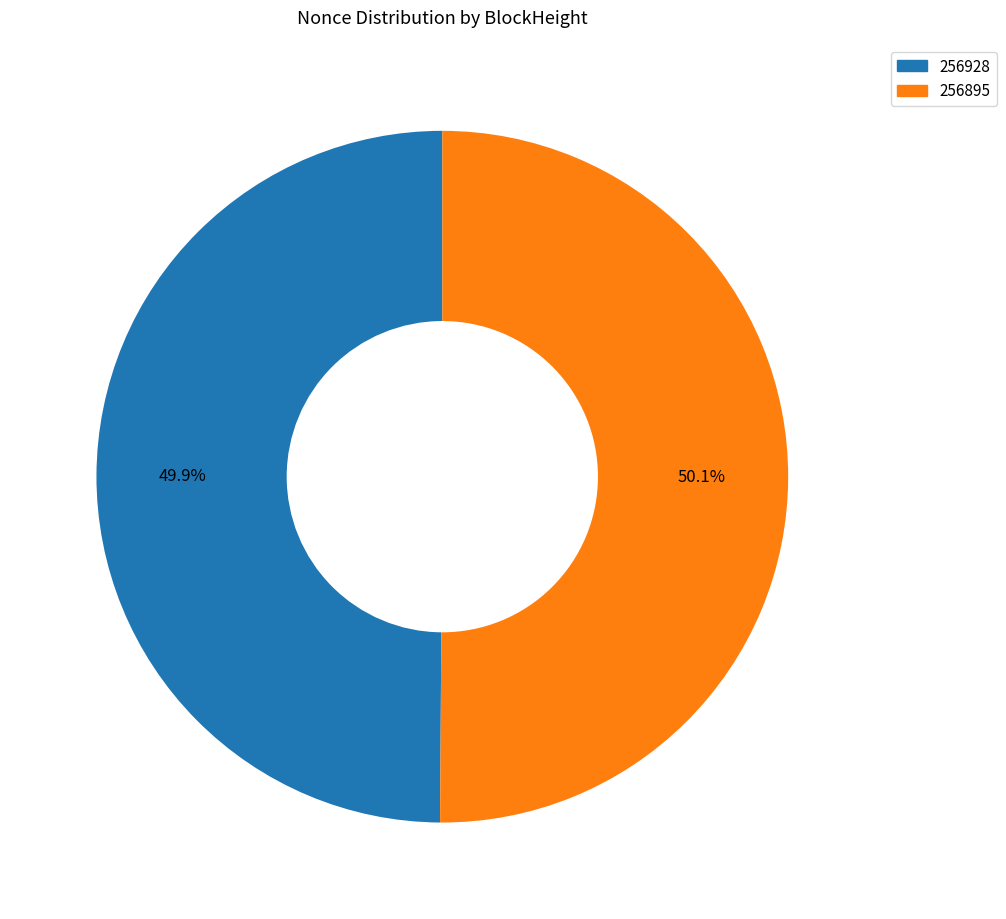

What is the ratio of the value at 256928 to the value at 256895?

1.0